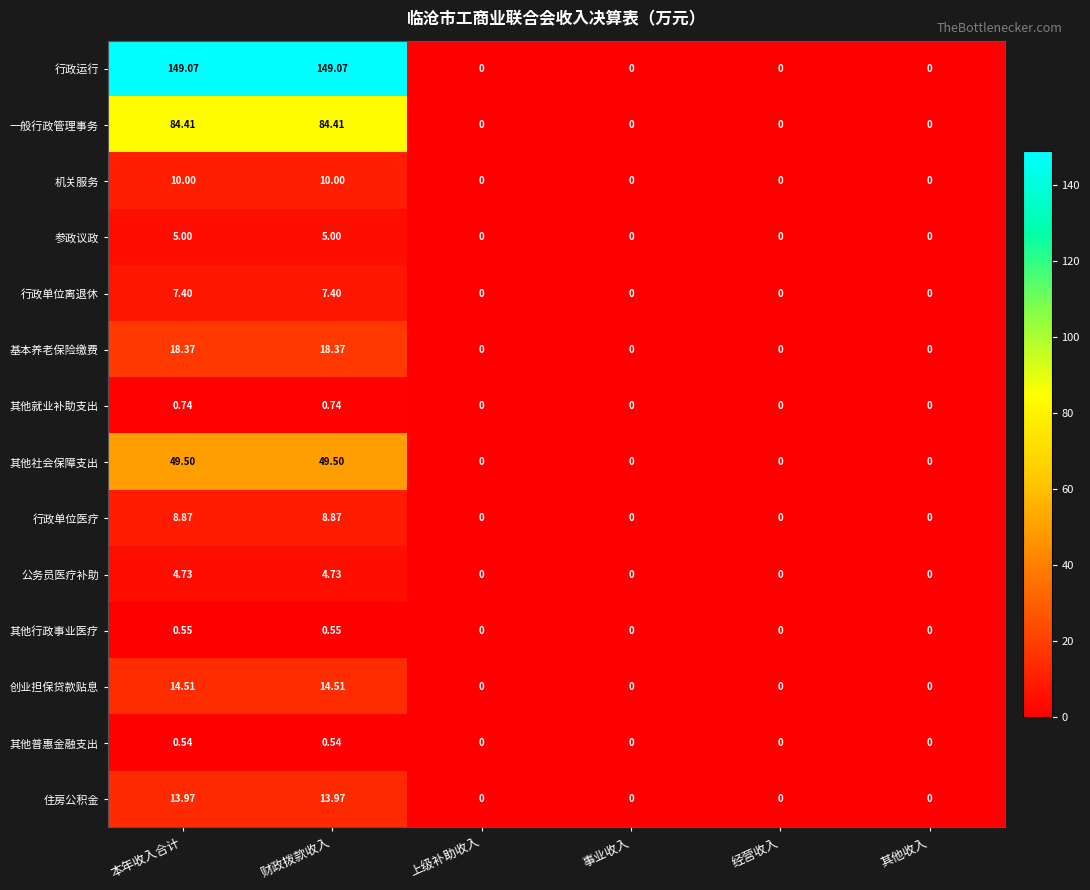

Rank the series by their maximum value, from highest to lowest.

行政运行, 一般行政管理事务, 其他社会保障支出, 基本养老保险缴费, 创业担保贷款贴息, 住房公积金, 机关服务, 行政单位医疗, 行政单位离退休, 参政议政, 公务员医疗补助, 其他就业补助支出, 其他行政事业医疗, 其他普惠金融支出